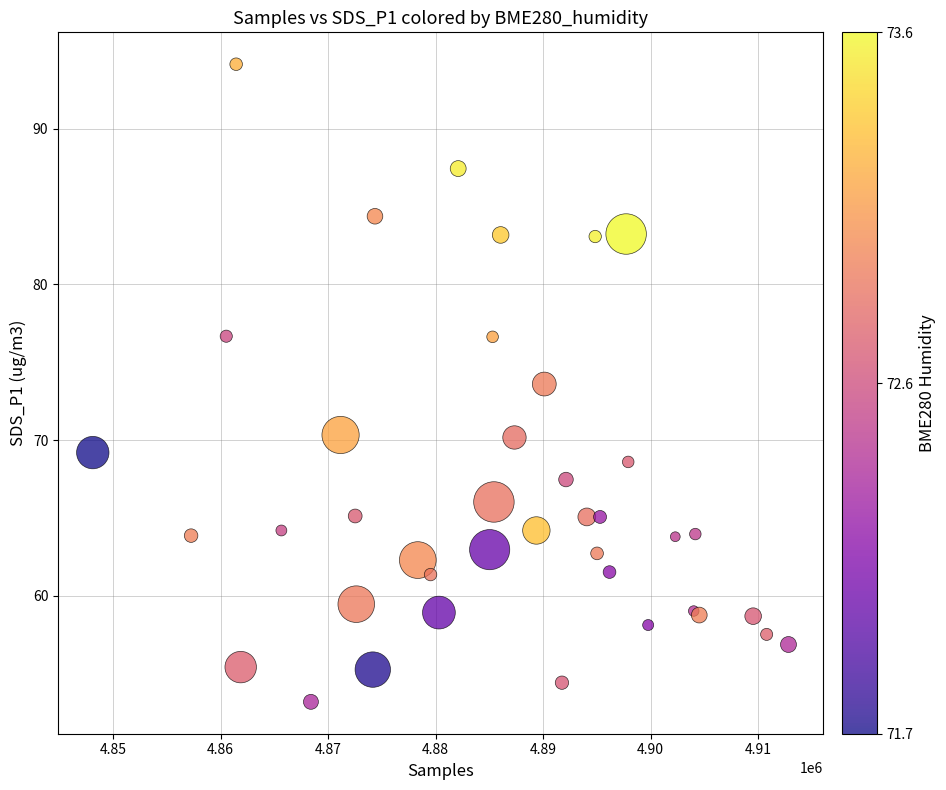

What Y value in the scatter plot is closest to 73?

73.6